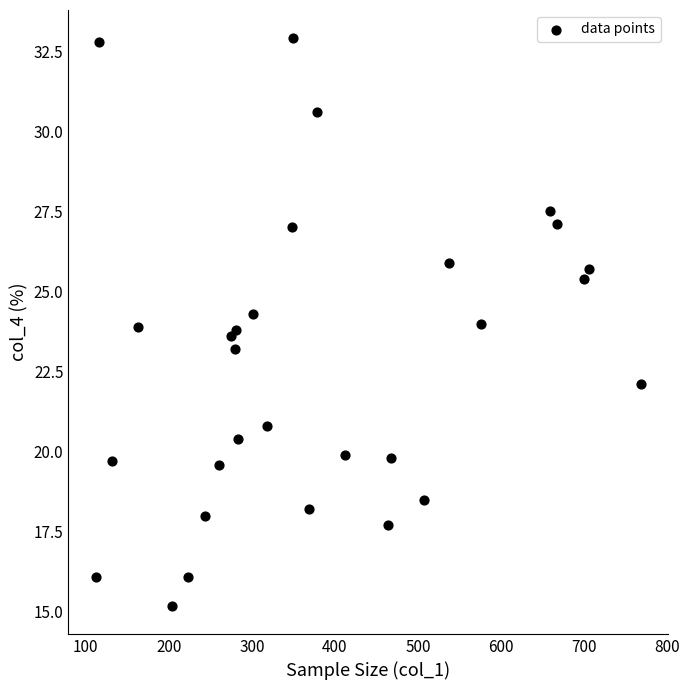

What is the range of X values (max minus min)?

656.0